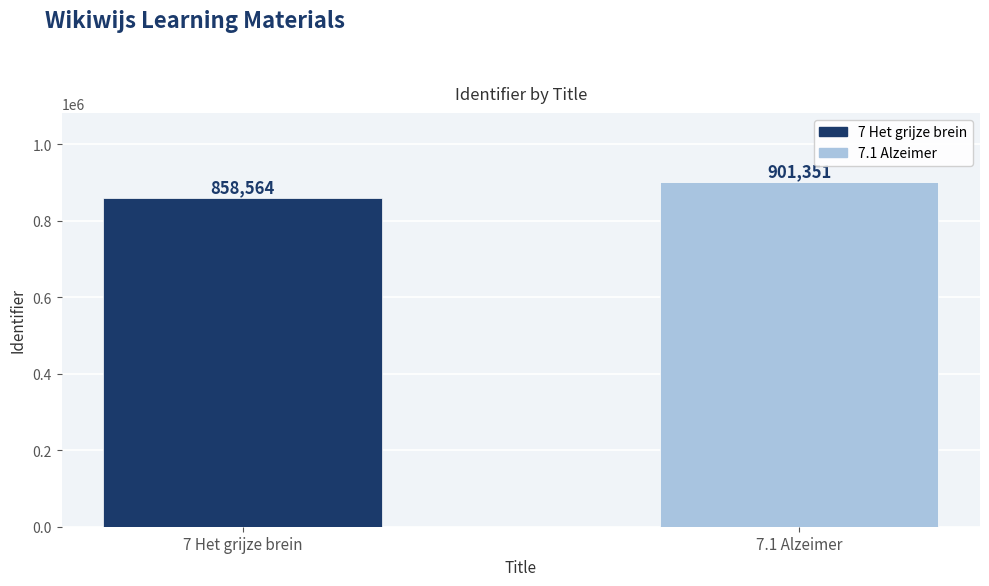

List the labels in order of value, largest first.

7.1 Alzeimer, 7 Het grijze brein